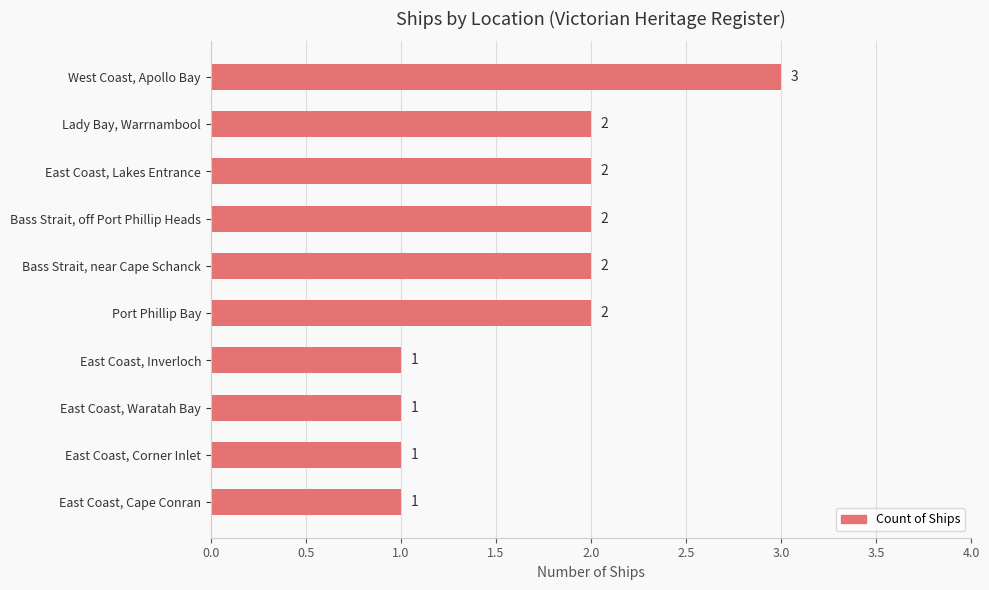

Are the bars horizontal?

Yes